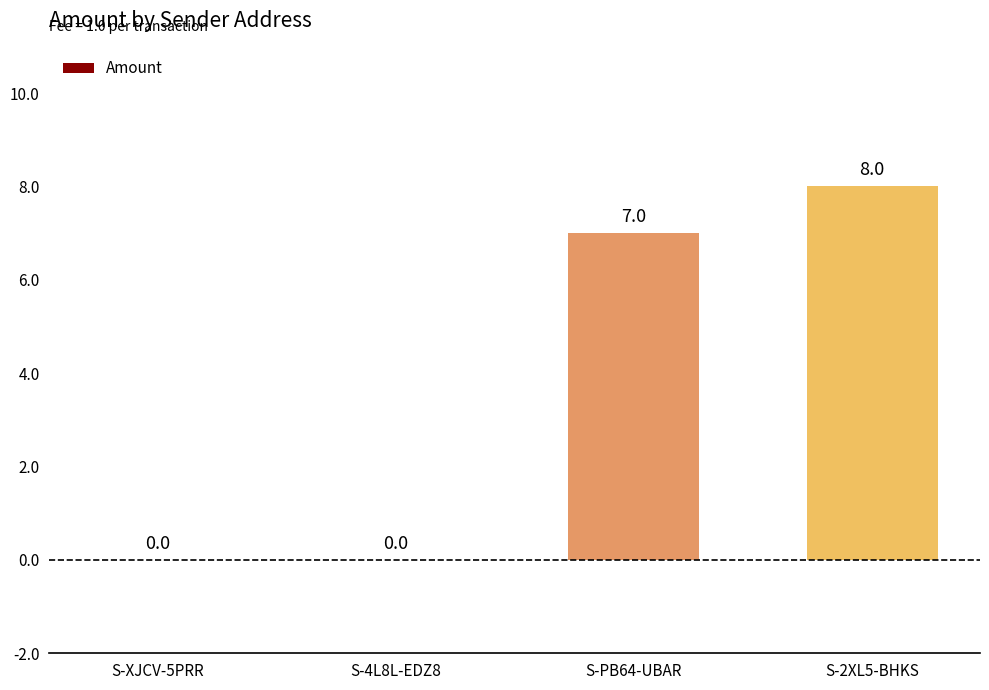

What is the sum of all values?

15